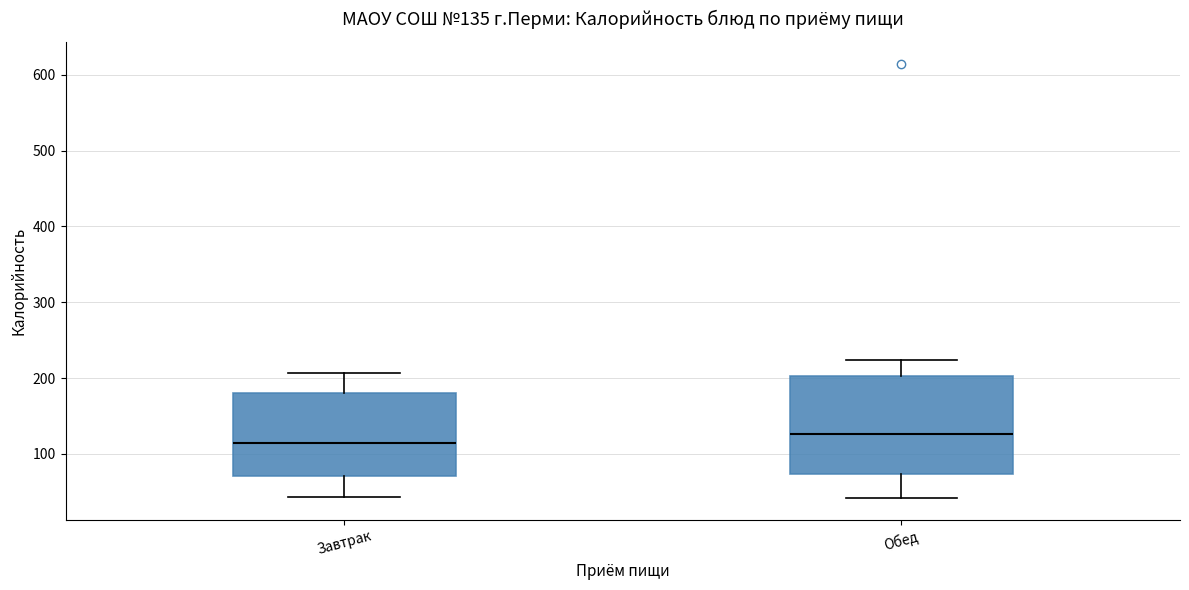

Comparing the boxes themselves (not the whiskers), which one is the tallest?

Обед